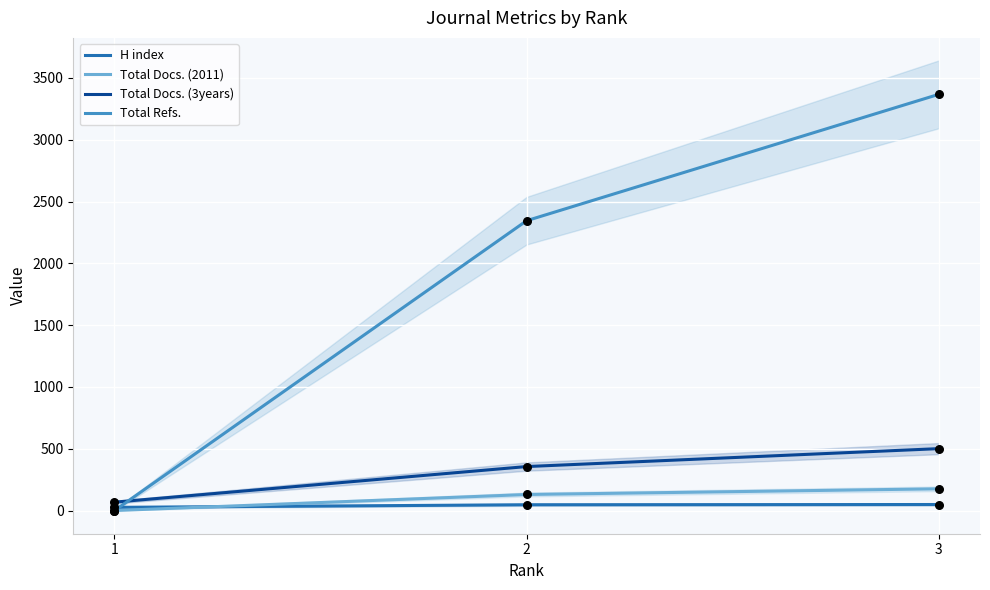

Which series has the largest total across all categories?

Total Refs.